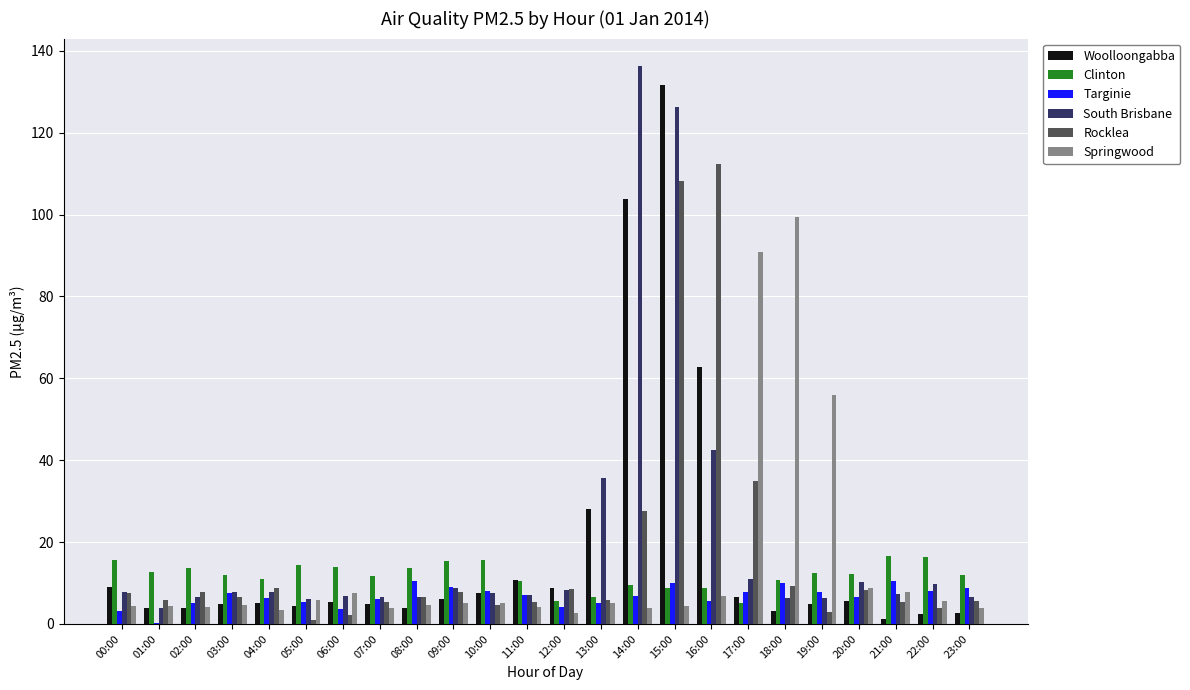

The value of Clinton at 18:00 is 10.7. True or false?

True